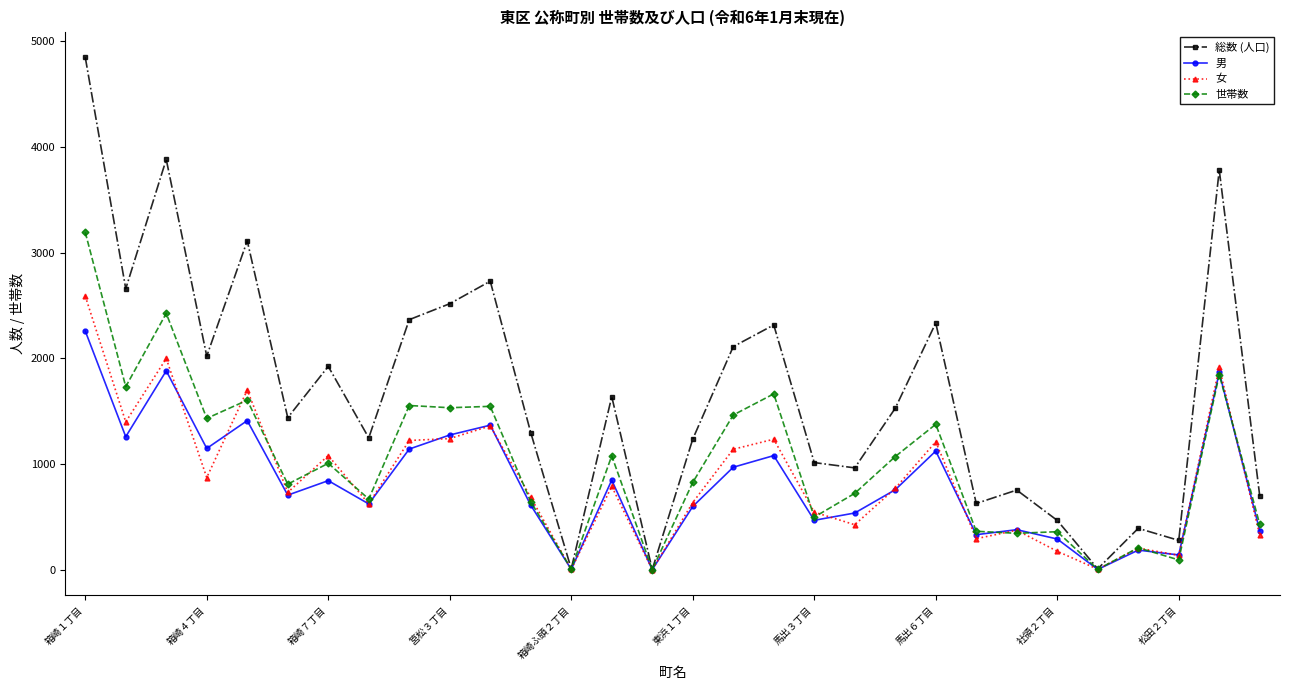

Which series has the largest range (max minus min)?

総数 (人口)